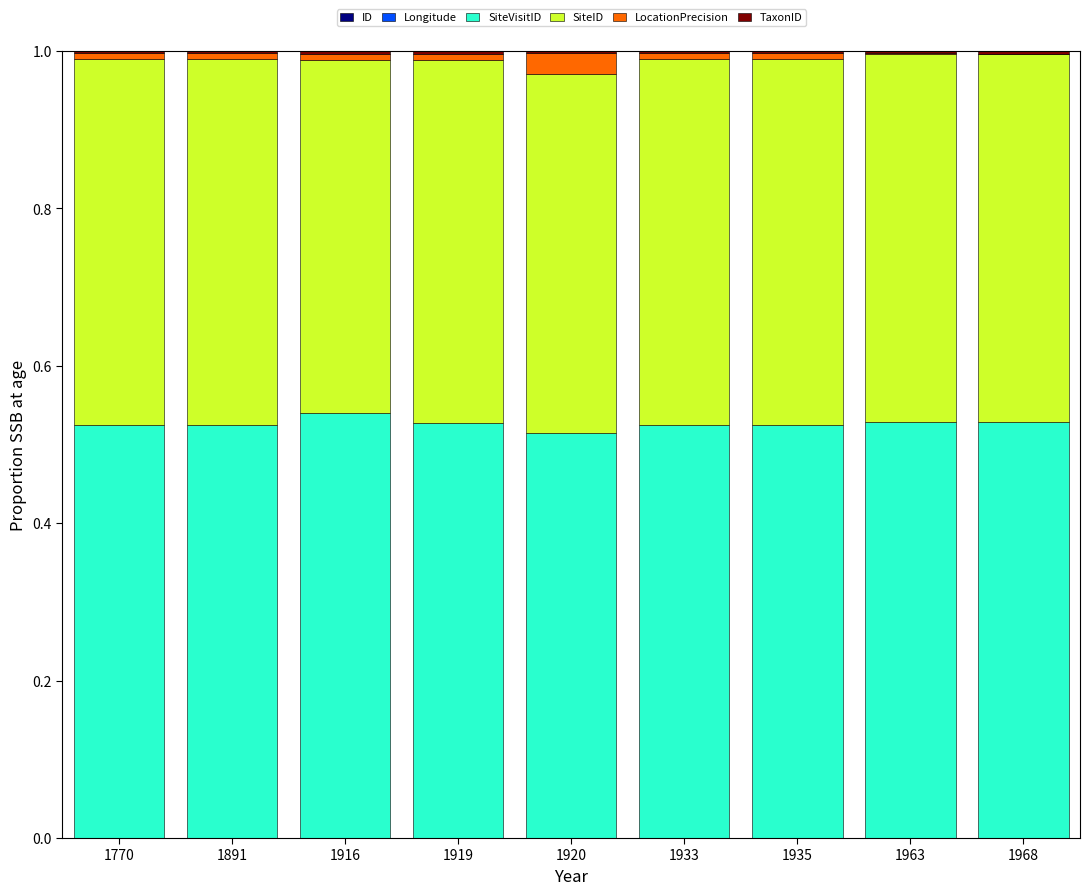

Are the bars grouped side by side (vs. stacked)?

No